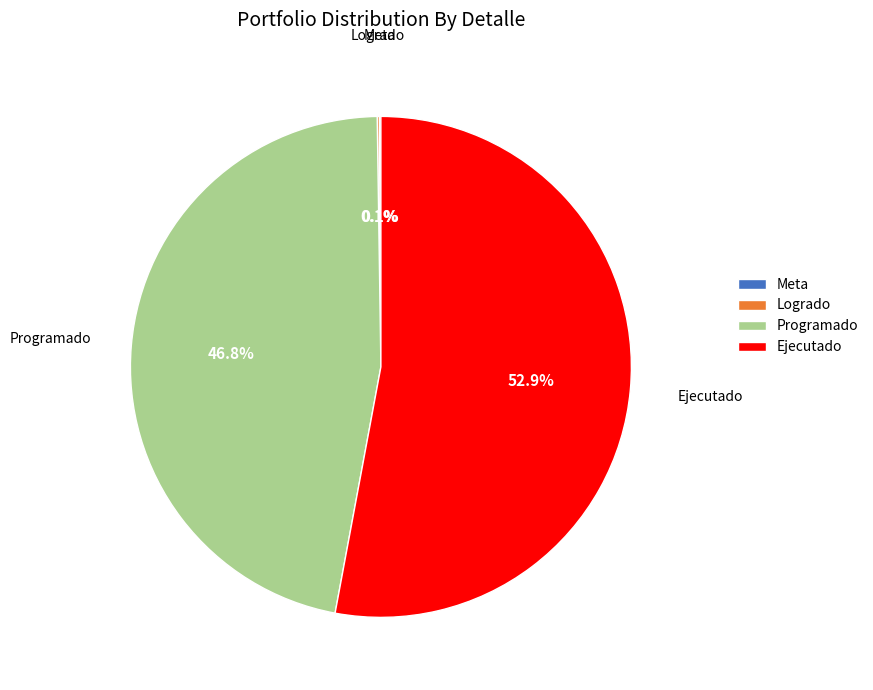

Is it true that Ejecutado is 53% of the pie?

True